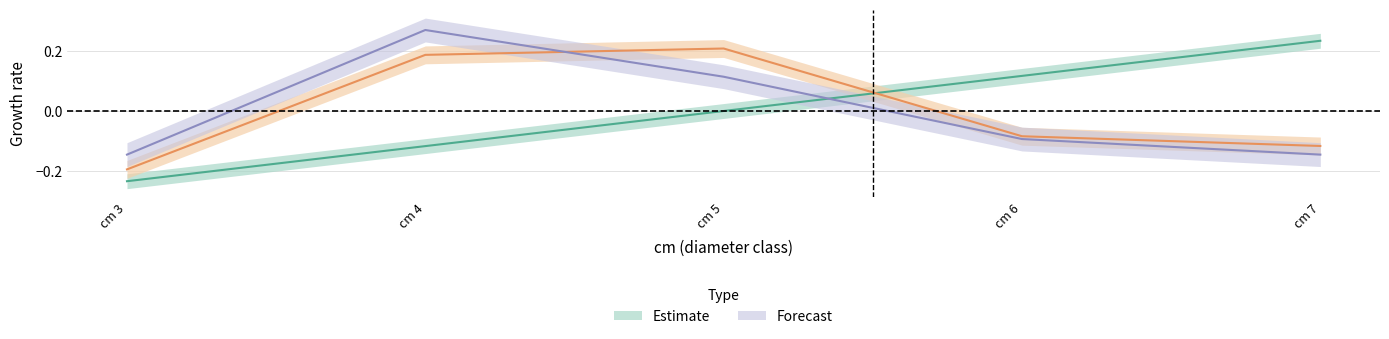

Between cm 4 and cm 6, which is larger?

cm 6